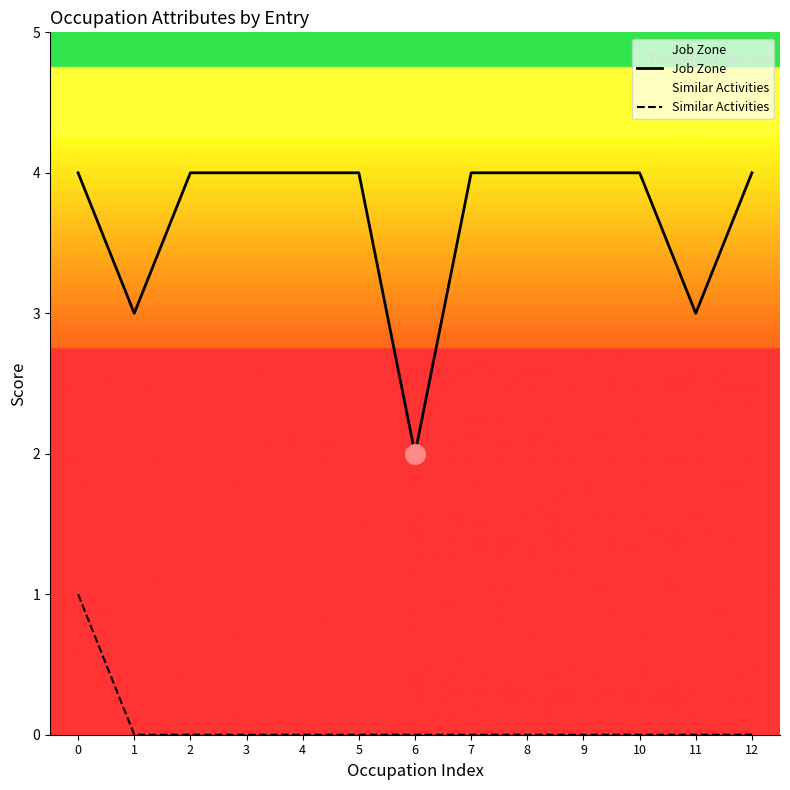

Which series contains the highest Y value?

Job Zone